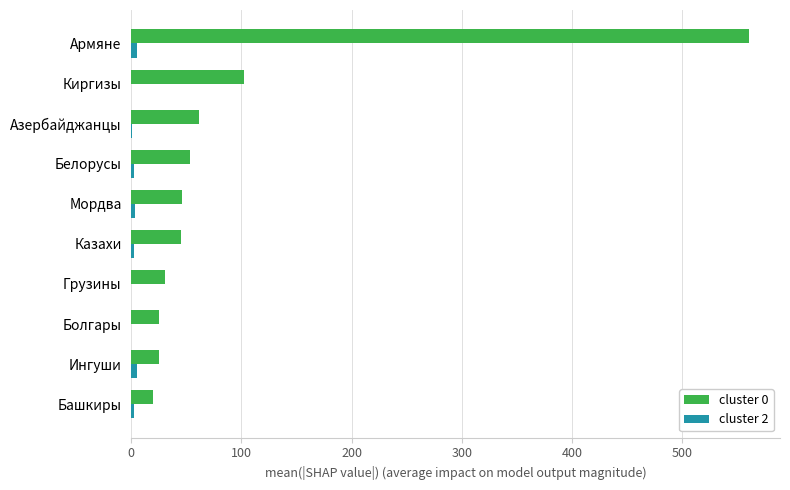

What is the maximum value shown in the chart?

561